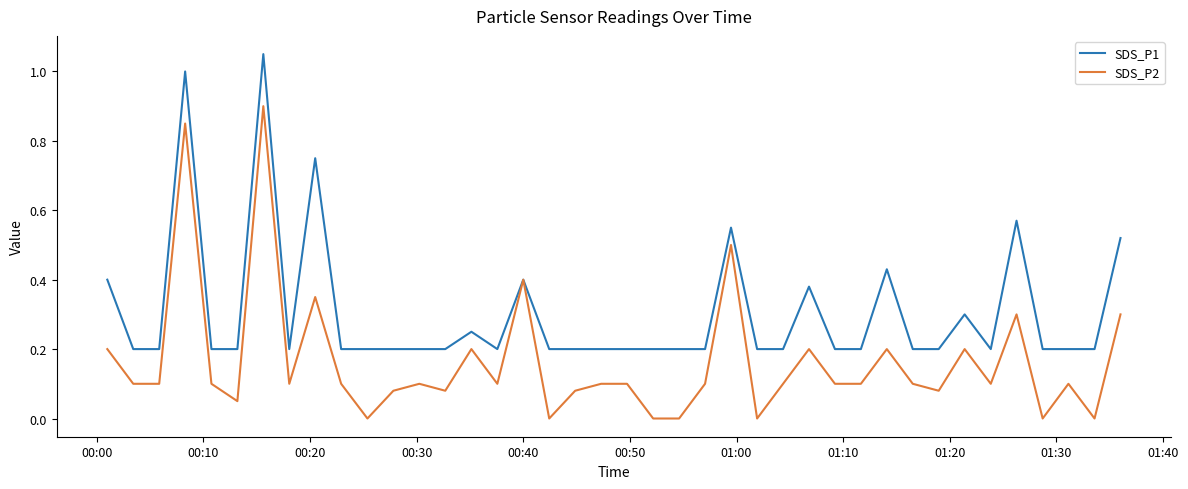

Which series has the largest range (max minus min)?

SDS_P2